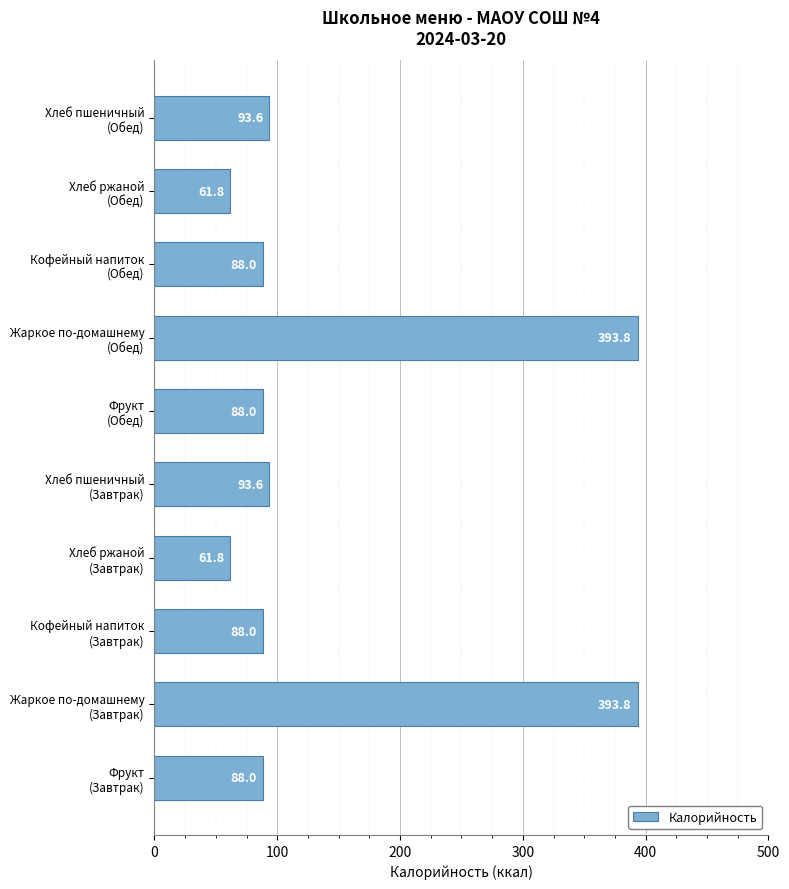

What is the smallest value displayed?

61.8